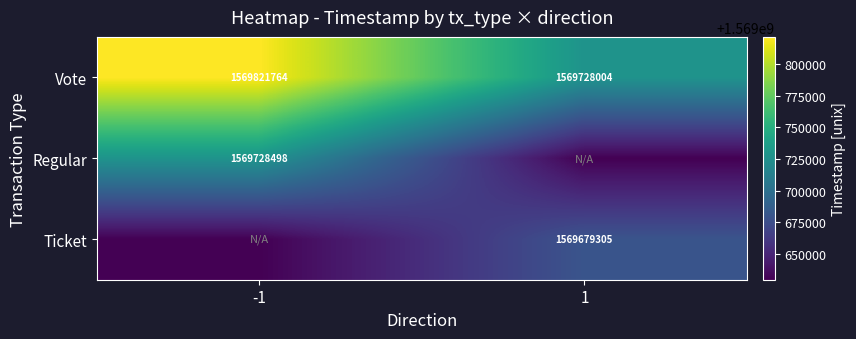

The value of Ticket at 1 is 1569679305. True or false?

True